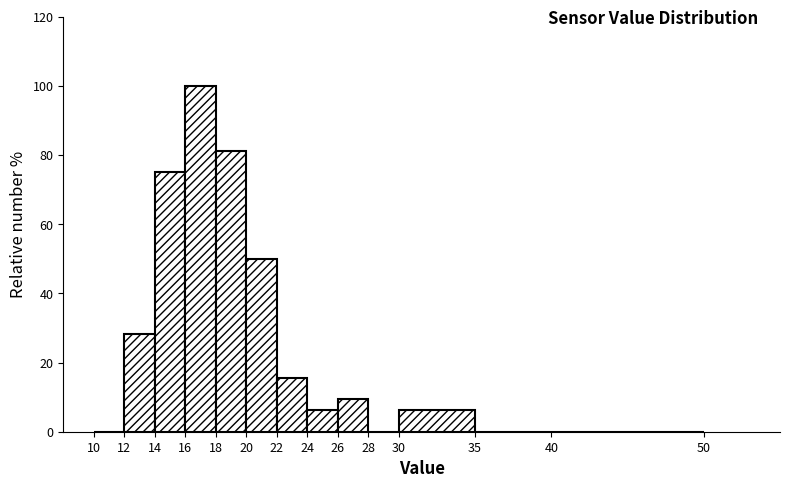

Which range on the x-axis has the tallest bar?

16 to 18